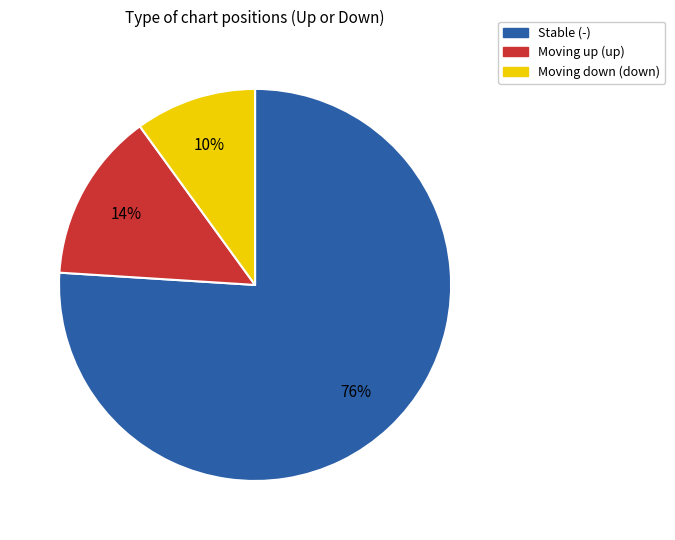

Is there a majority slice in this chart?

Yes